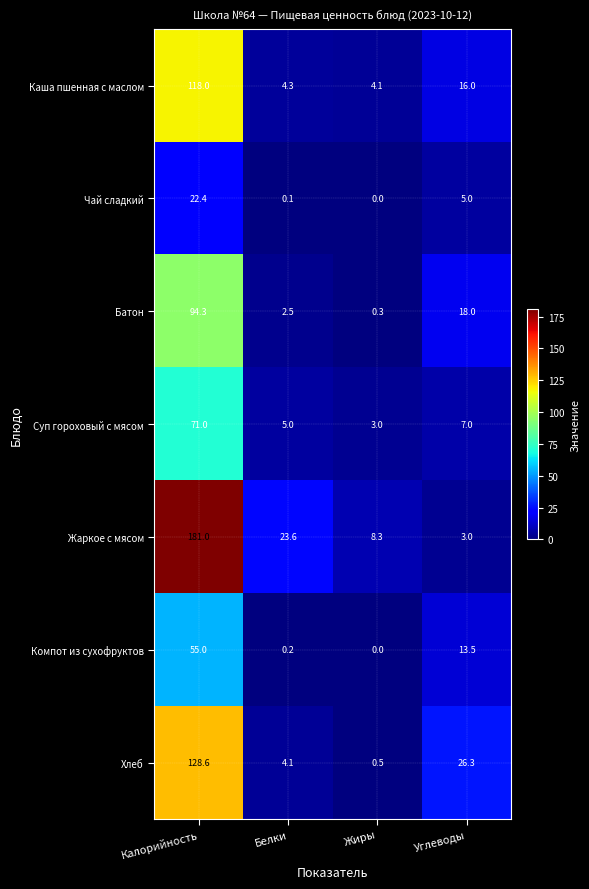

Where does the Батон series first go above 18?

Калорийность